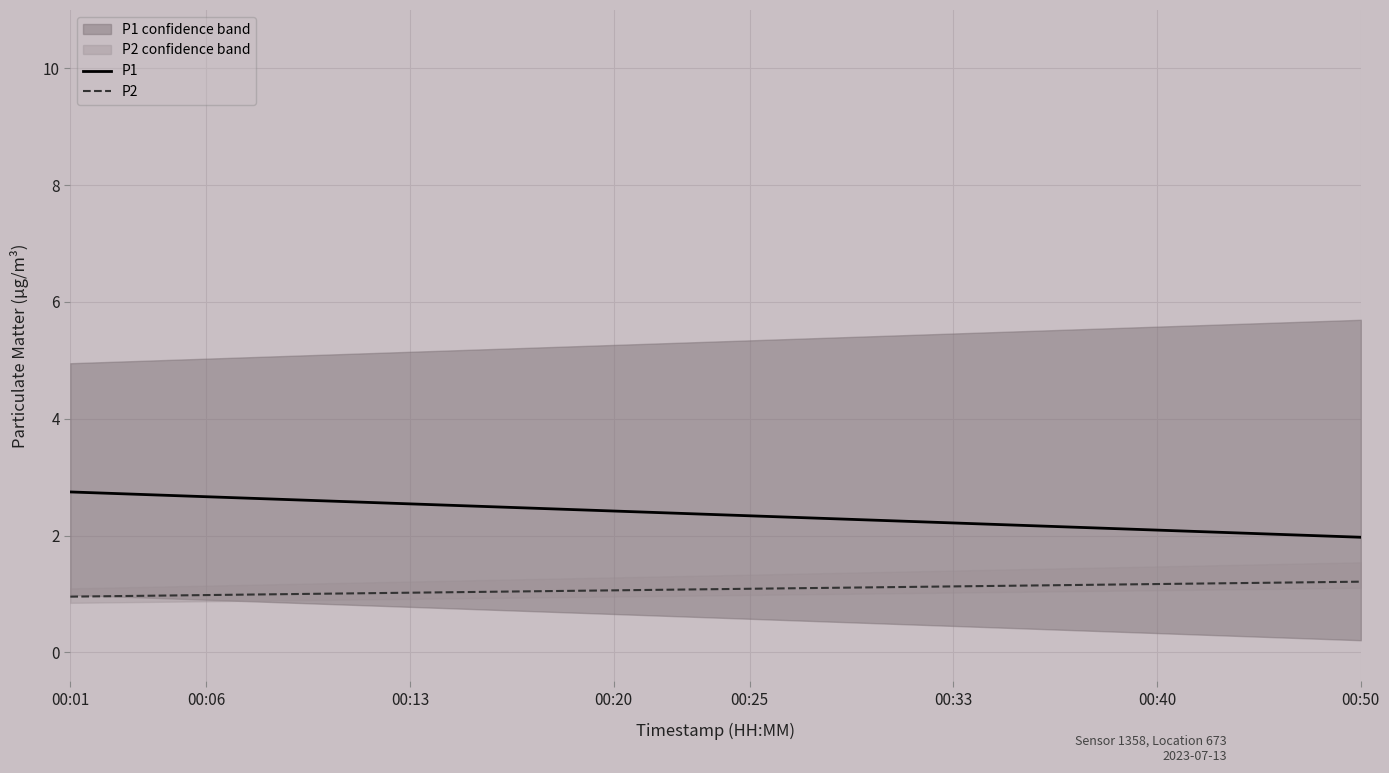

What is the average value of the P1 series?

2.4